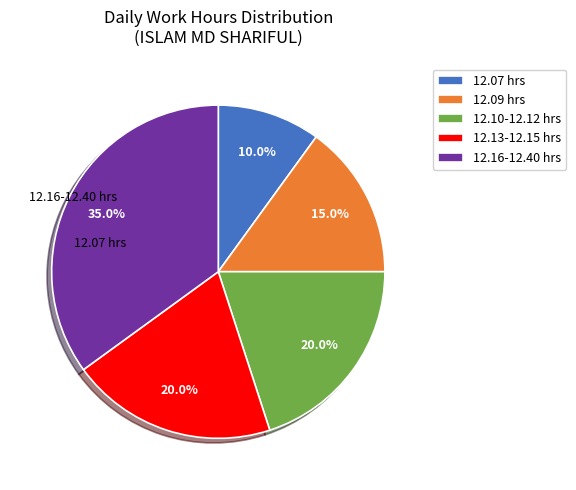

Does any single category account for the majority?

No